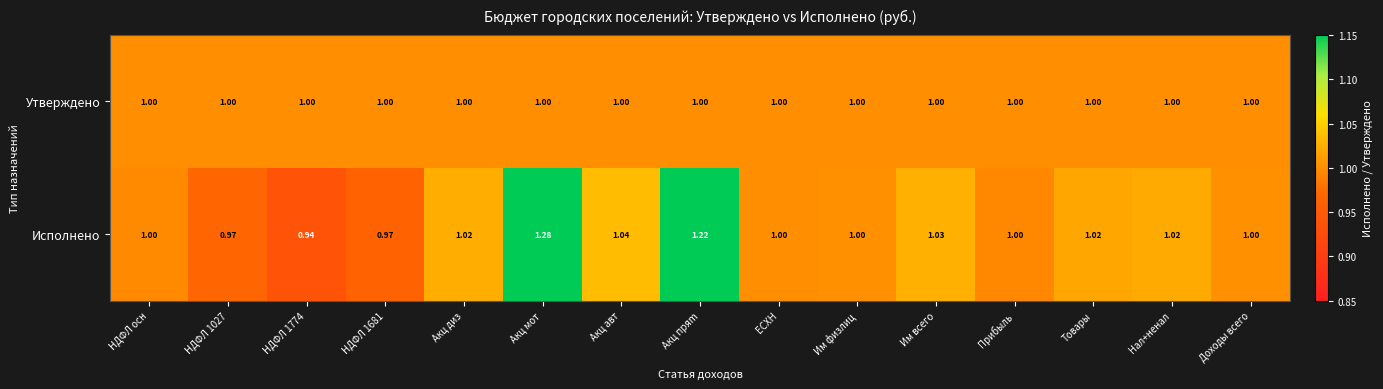

Rank the series by their maximum value, from highest to lowest.

Исполнено, Утверждено